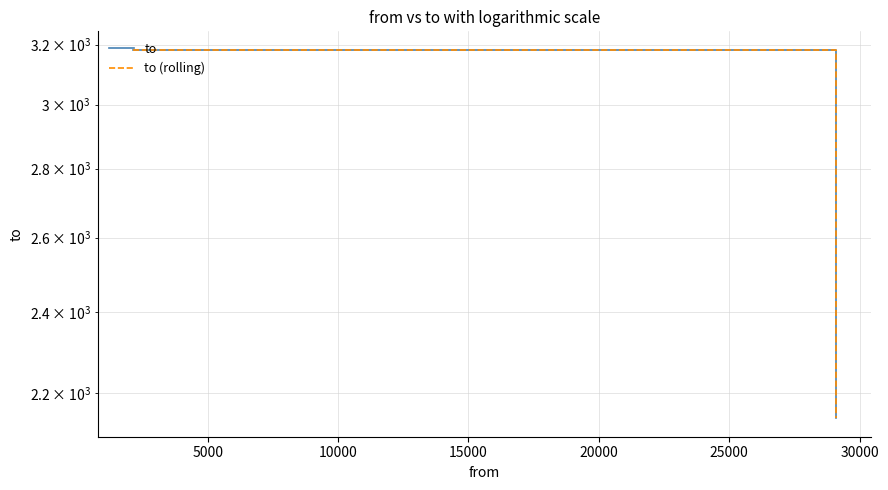

What is the difference between the maximum and minimum values in the to (rolling) series?

1041